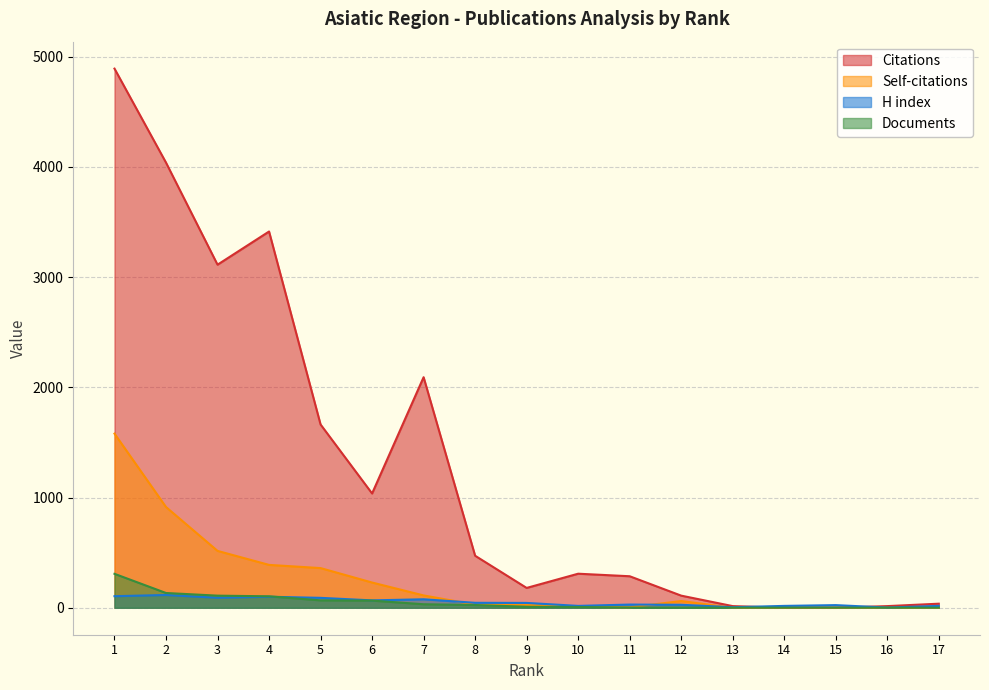

Which label corresponds to the smallest value in the chart?

14